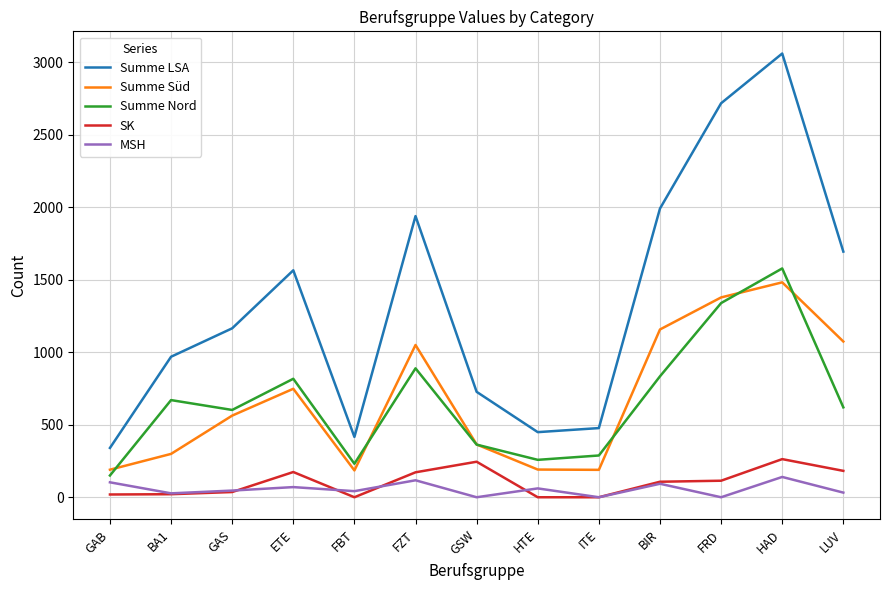

True or false: Summe LSA has more than 1 points higher than both neighbors.

True